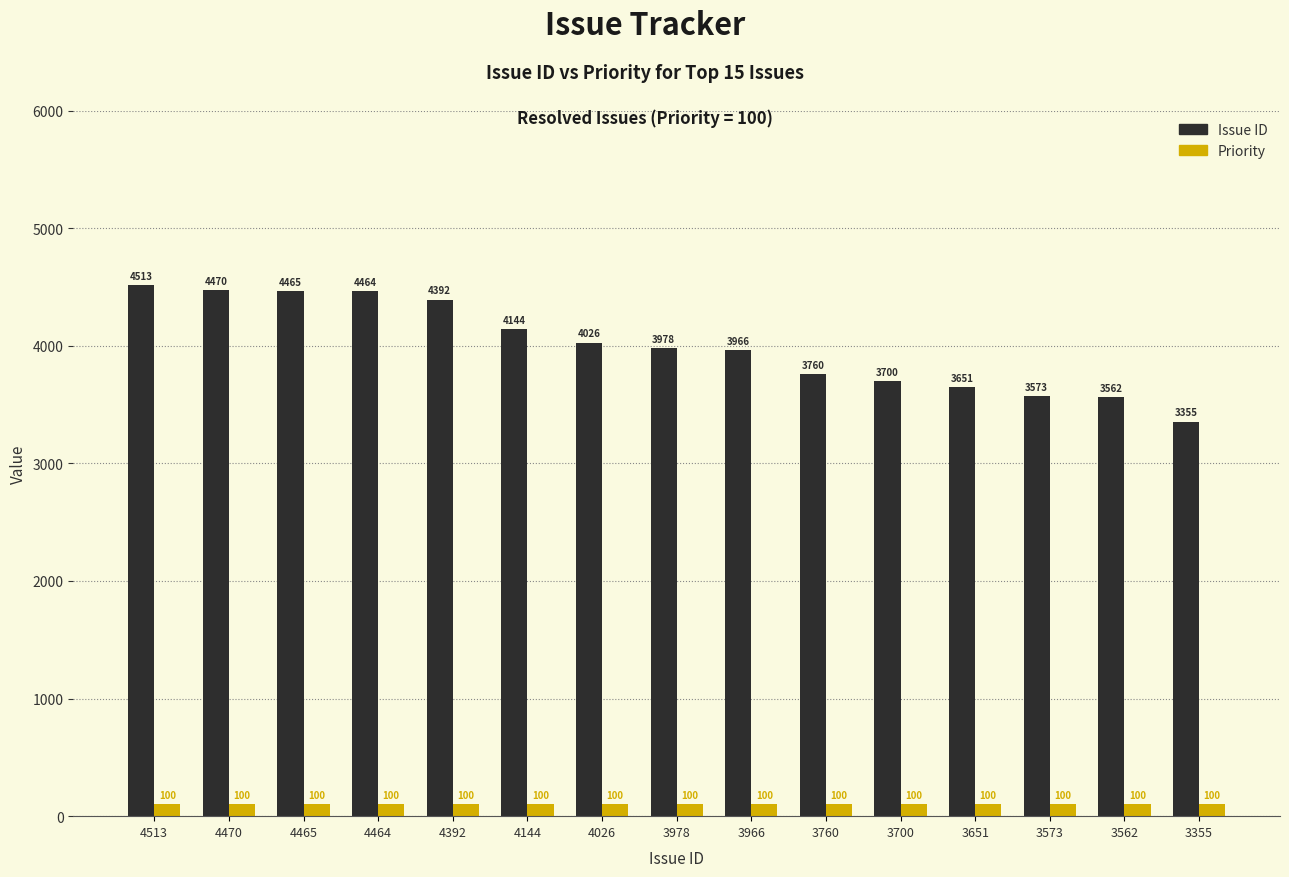

Reading left to right, extract all data points from this chart.

Issue ID: 4513	4470	4465	4464	4392	4144	4026	3978	3966	3760	3700	3651	3573	3562	3355
Priority: 100	100	100	100	100	100	100	100	100	100	100	100	100	100	100